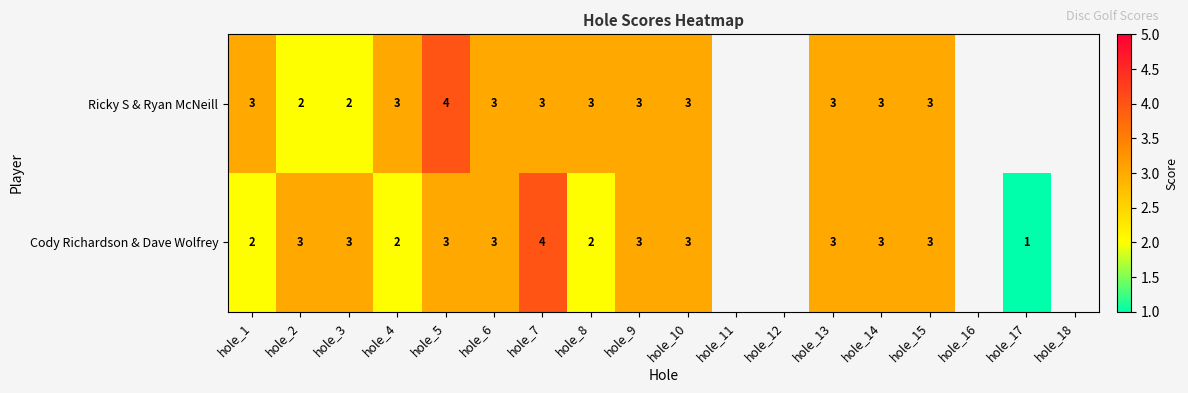

The value of Ricky S & Ryan McNeill at hole_1 is 5. True or false?

False